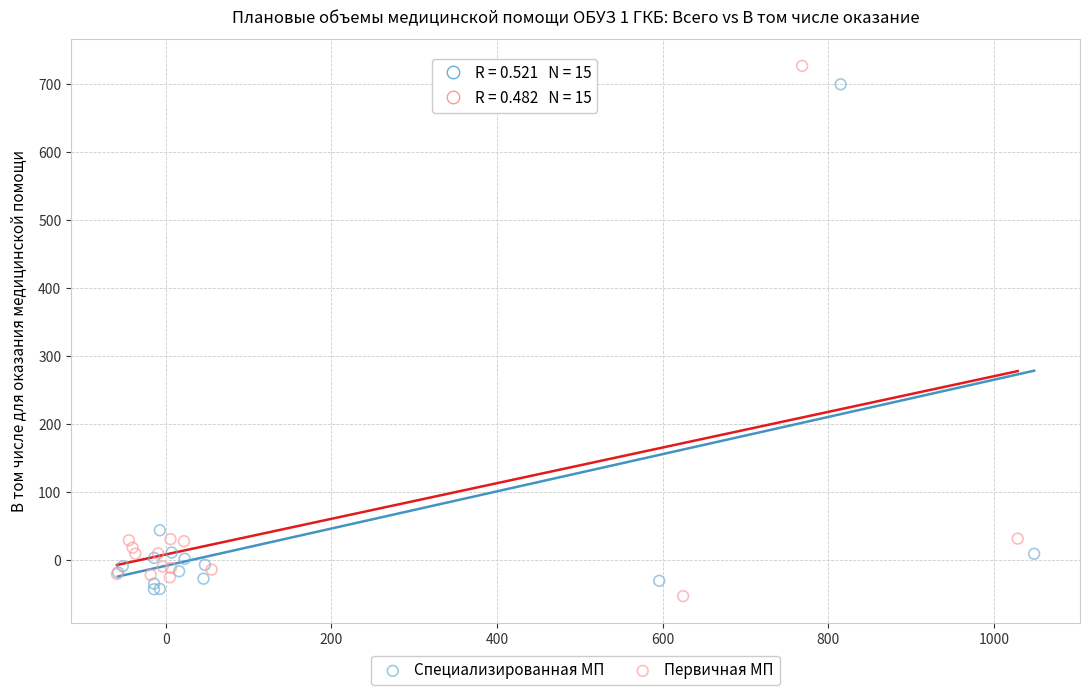

Which series reaches the minimum Y coordinate?

Первичная МП